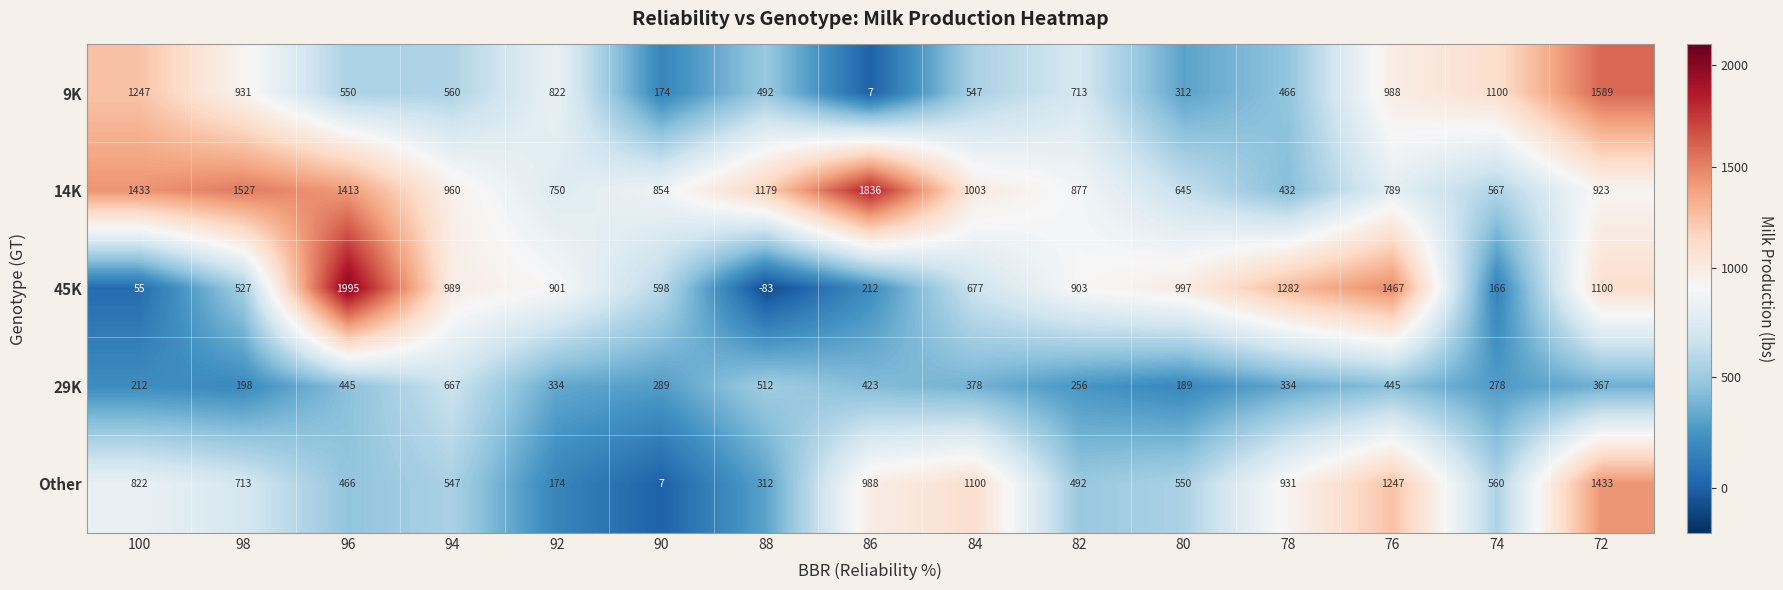

The value of 14K at 100 is 2498. True or false?

False